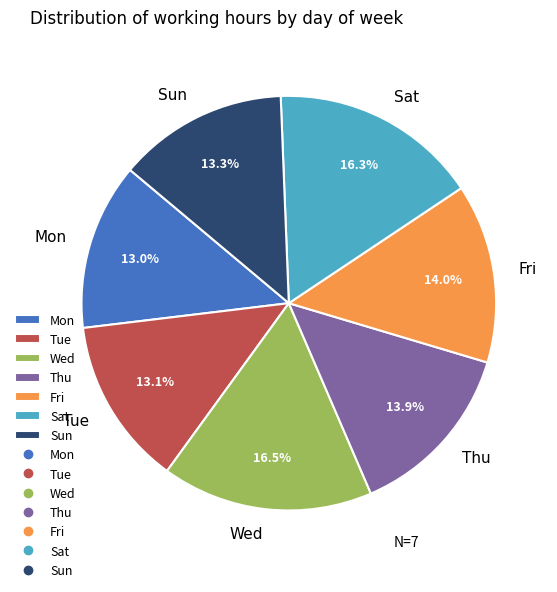

What percentage do Fri and Tue together represent?

27.1%